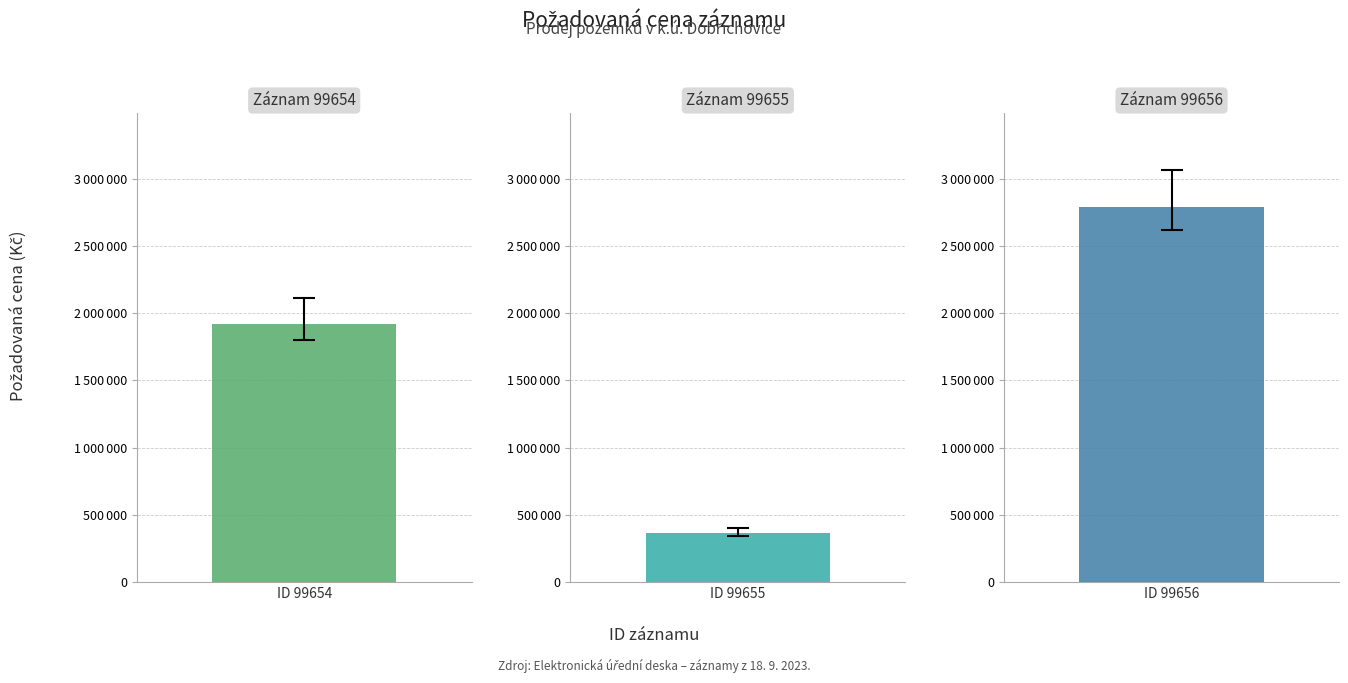

Is it true that the value at 99655 is 586034?

False